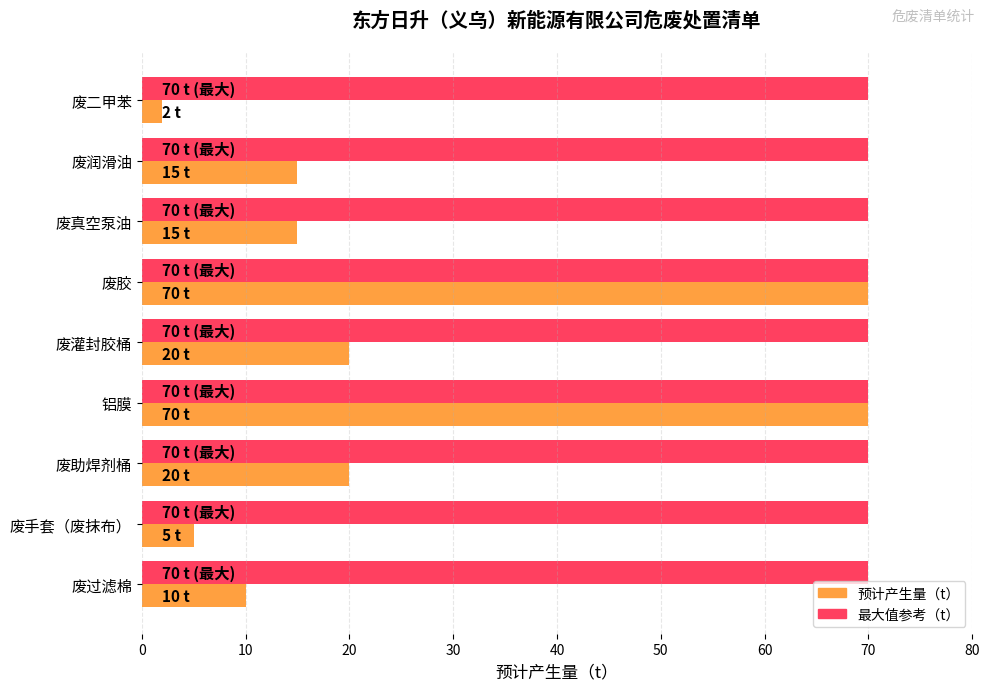

Which series has the largest range (max minus min)?

预计产生量（t）